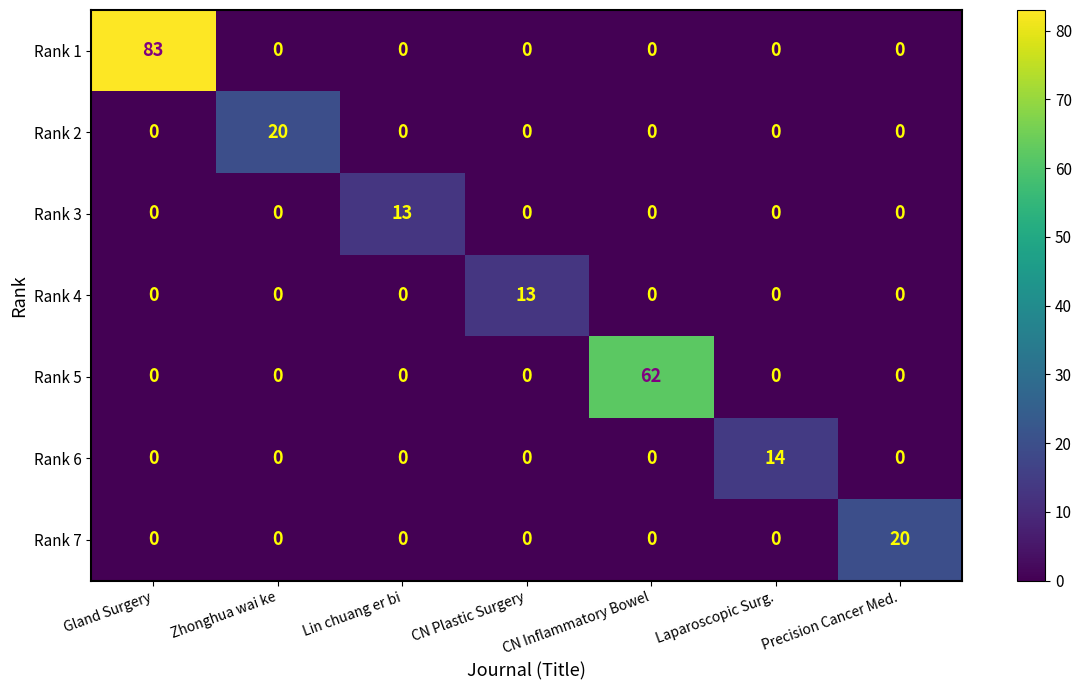

What is the maximum value shown in the chart?

83